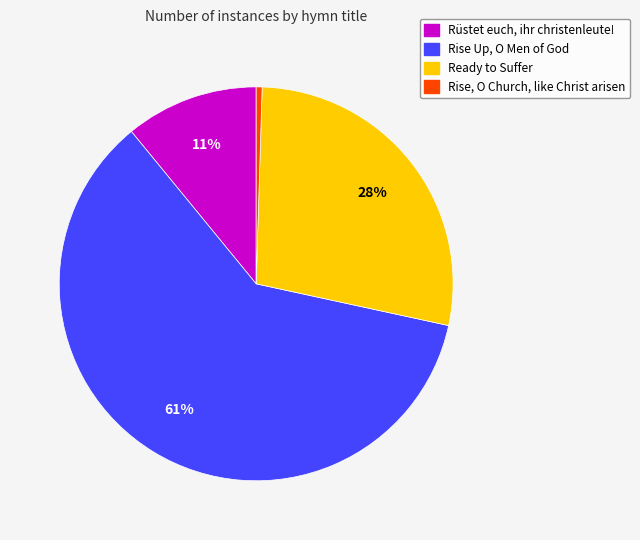

Which has a higher value, Ready to Suffer or Rise Up, O Men of God?

Rise Up, O Men of God